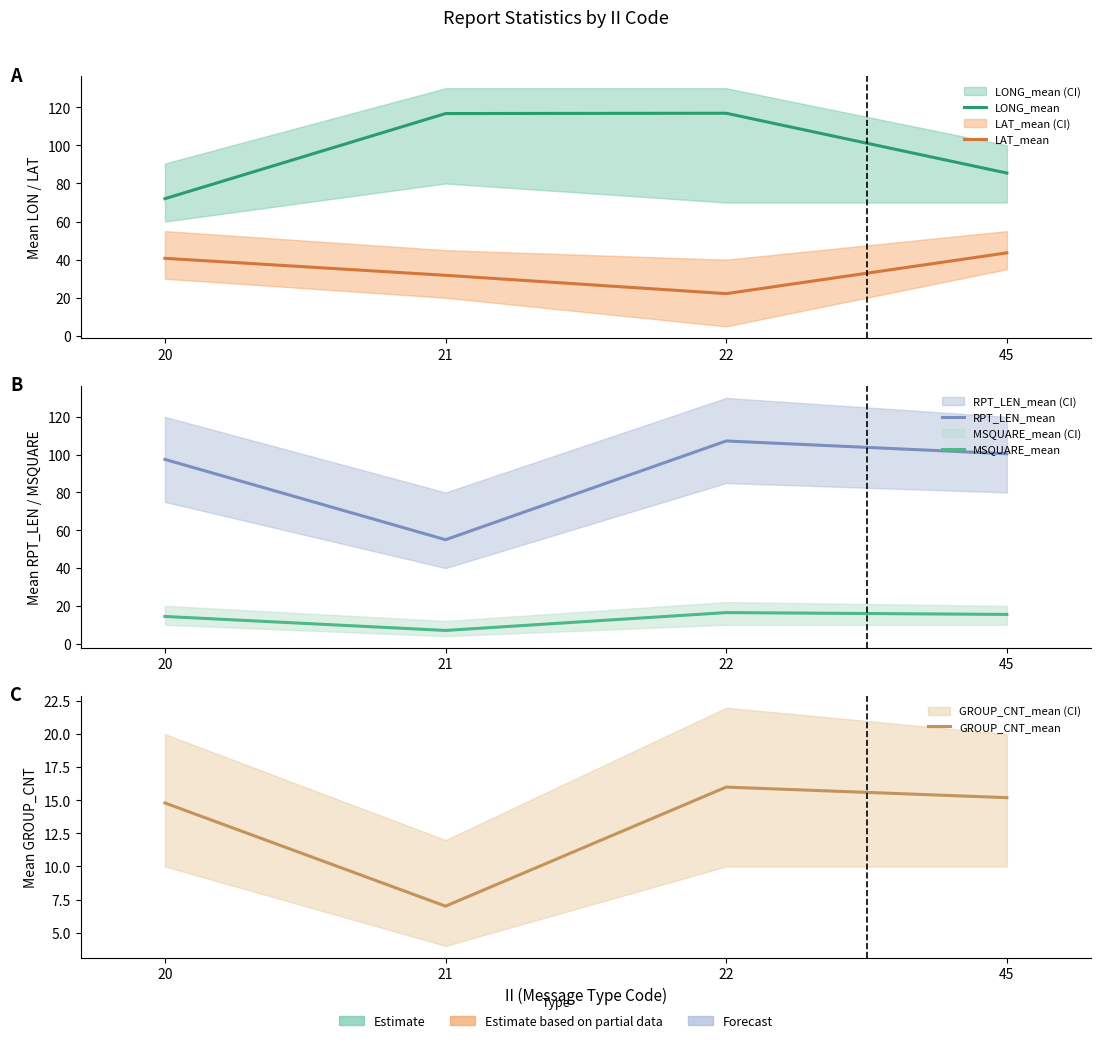

List the labels in order of MSQUARE_mean value, largest first.

22, 45, 20, 21